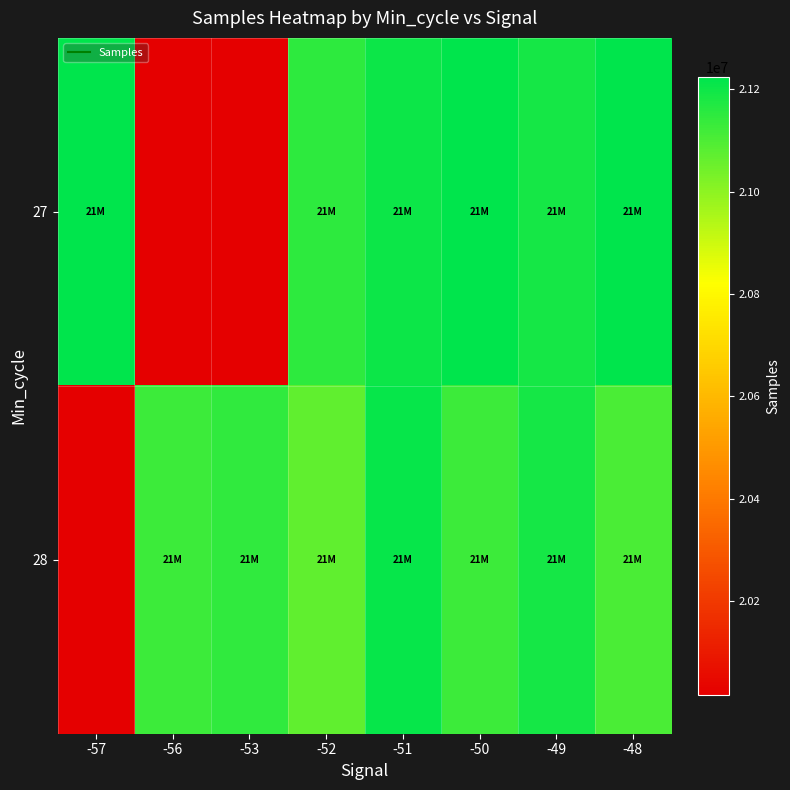

Reading right to left, list all the values displayed in this chart.

27: -48=21223384.0	-49=21189828.0	-50=21223665.0	-51=21204217.0	-52=21150084.0	-53=20017051.9	-56=20017051.9	-57=21221041.0
28: -48=21104452.0	-49=21186467.0	-50=21128205.0	-51=21212531.0	-52=21070581.0	-53=21147630.0	-56=21128397.0	-57=20017051.9